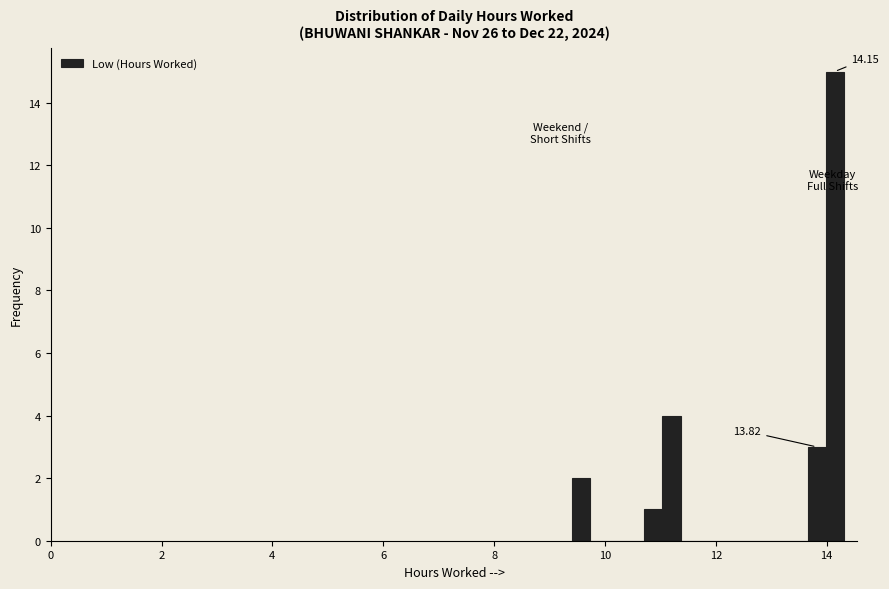

Around what value on the x-axis is the tallest bar? Give the approximate position of its centre, as read against the axis.

14.2